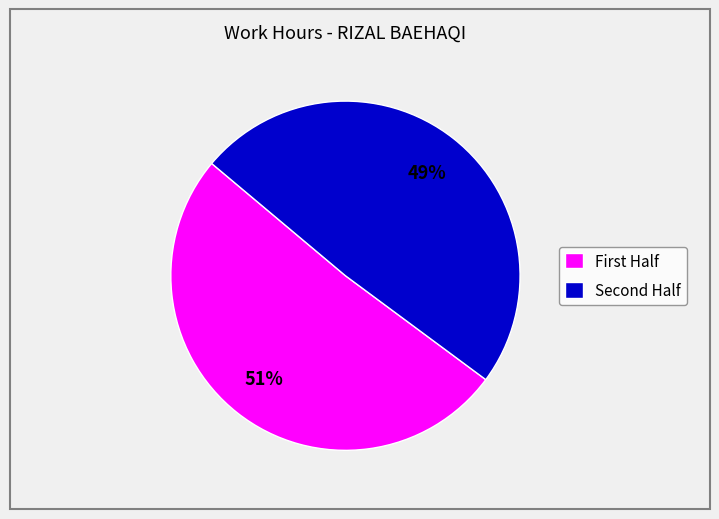

Is there any slice that represents more than half of the pie?

Yes